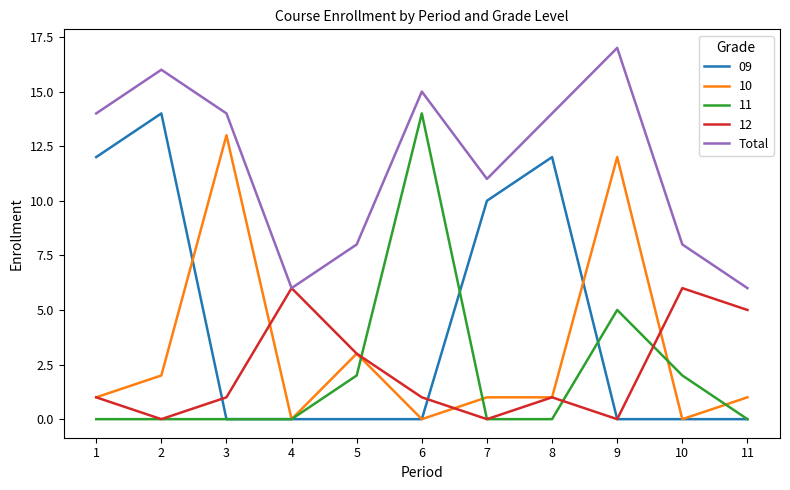

True or false: 09 and Total intersect in this chart.

False